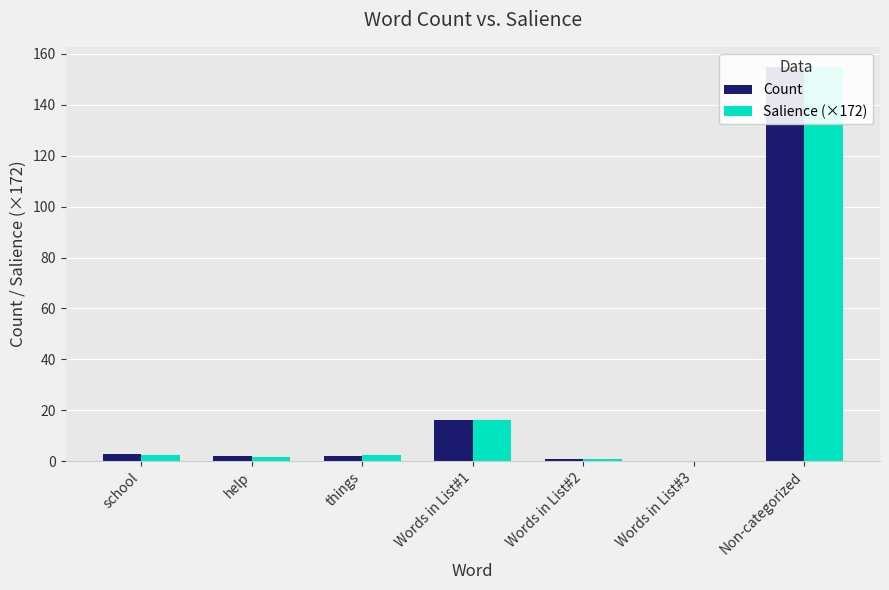

Which category has the lowest value in the Salience (×172) series?

Words in List#3